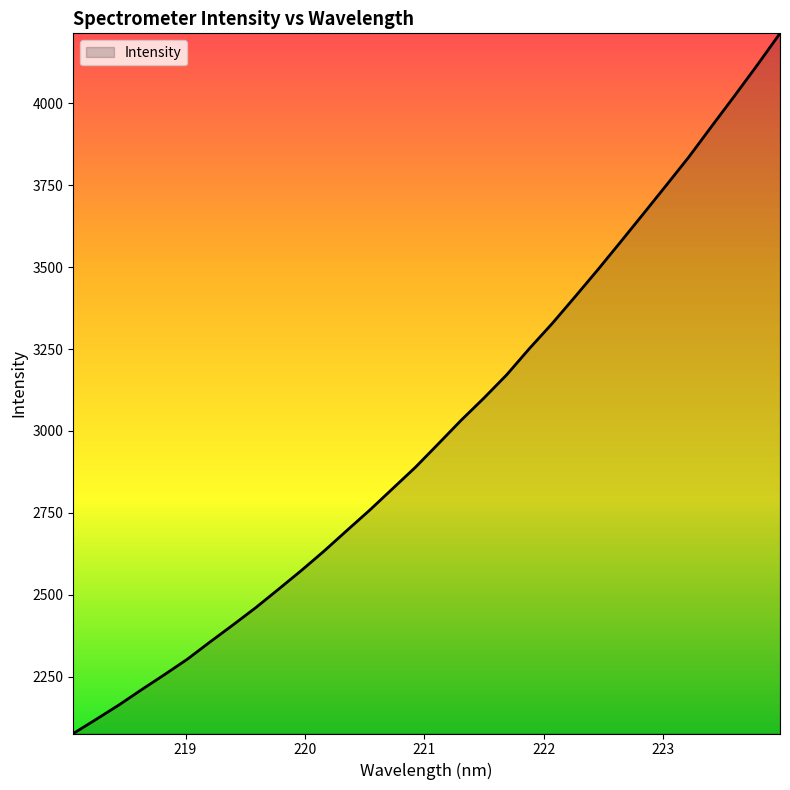

What is the difference between the maximum and minimum values?

2137.9